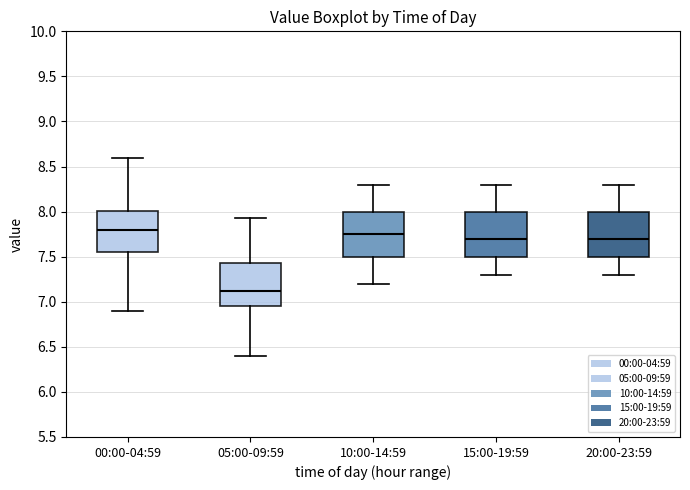

Reading left to right, read every box against the y-axis: the position of its median line, the range the box covers, and the ends of its whiskers. The values are not printed on the chart, so give them approximately, as read against the axis.

00:00-04:59: median 7.80, box 7.55 to 8.00, whiskers 6.90 to 8.60
05:00-09:59: median 7.10, box 6.95 to 7.45, whiskers 6.40 to 7.95
10:00-14:59: median 7.75, box 7.50 to 8.00, whiskers 7.20 to 8.30
15:00-19:59: median 7.70, box 7.50 to 8.00, whiskers 7.30 to 8.30
20:00-23:59: median 7.70, box 7.50 to 8.00, whiskers 7.30 to 8.30